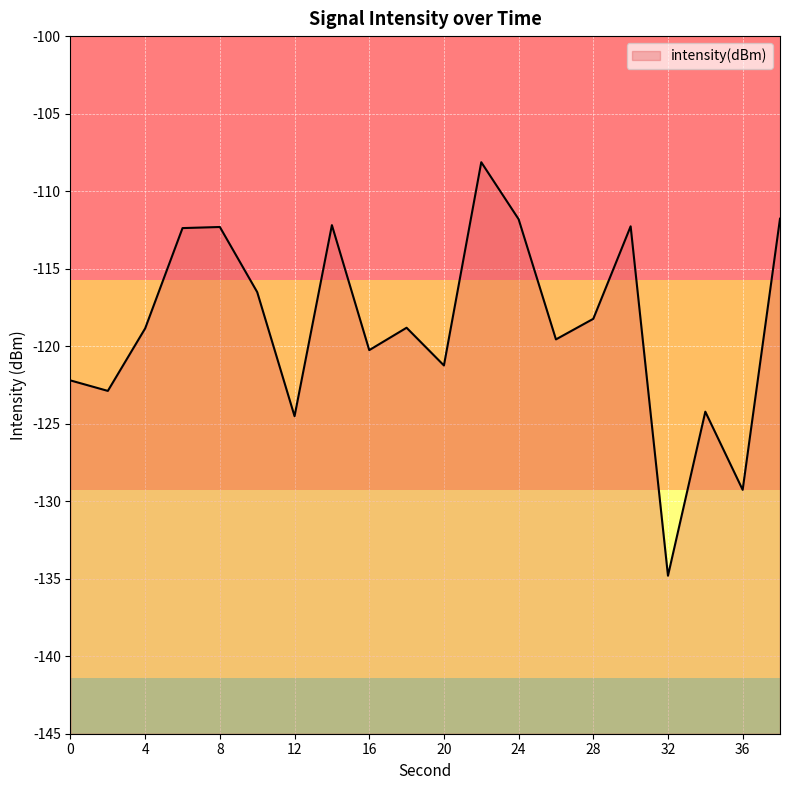

At which label is the value closest to -121?

20